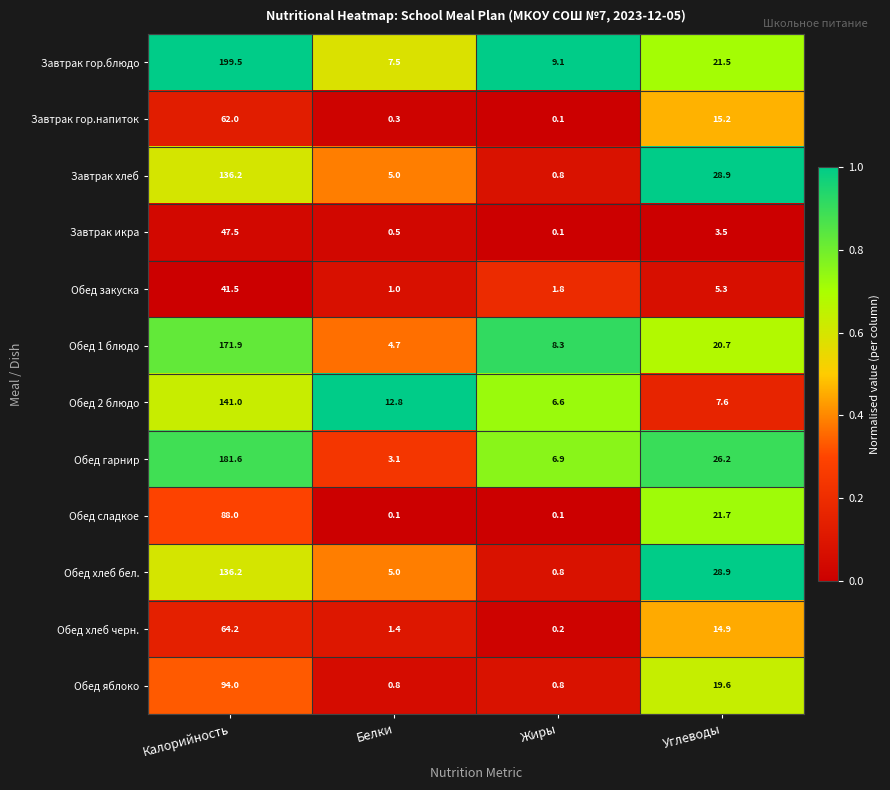

What is the difference between the second highest and second lowest values in the Завтрак хлеб series?

23.9